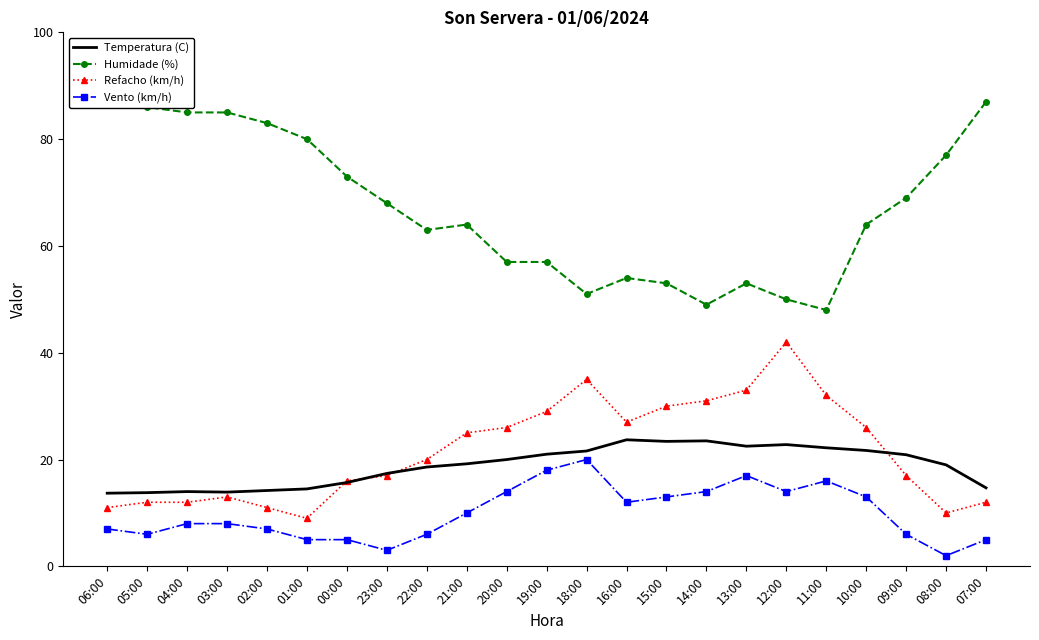

How many lines are shown in the chart?

4